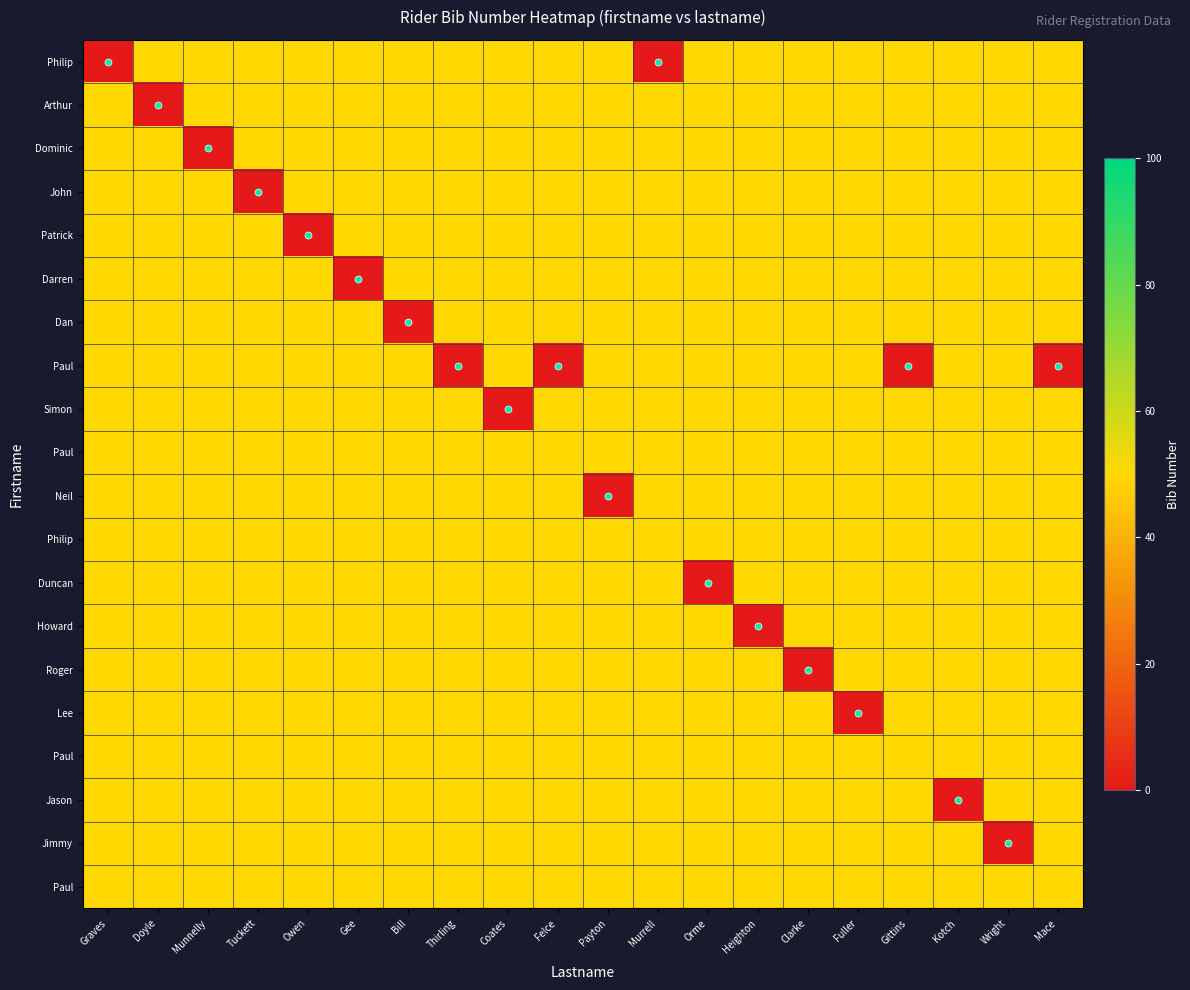

How many data points does each series have?

20